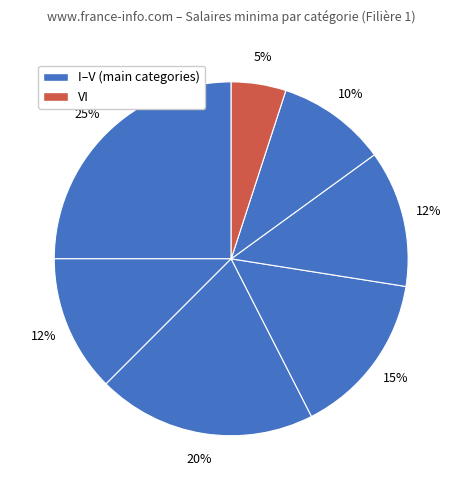

How many slices are in this pie chart?

7